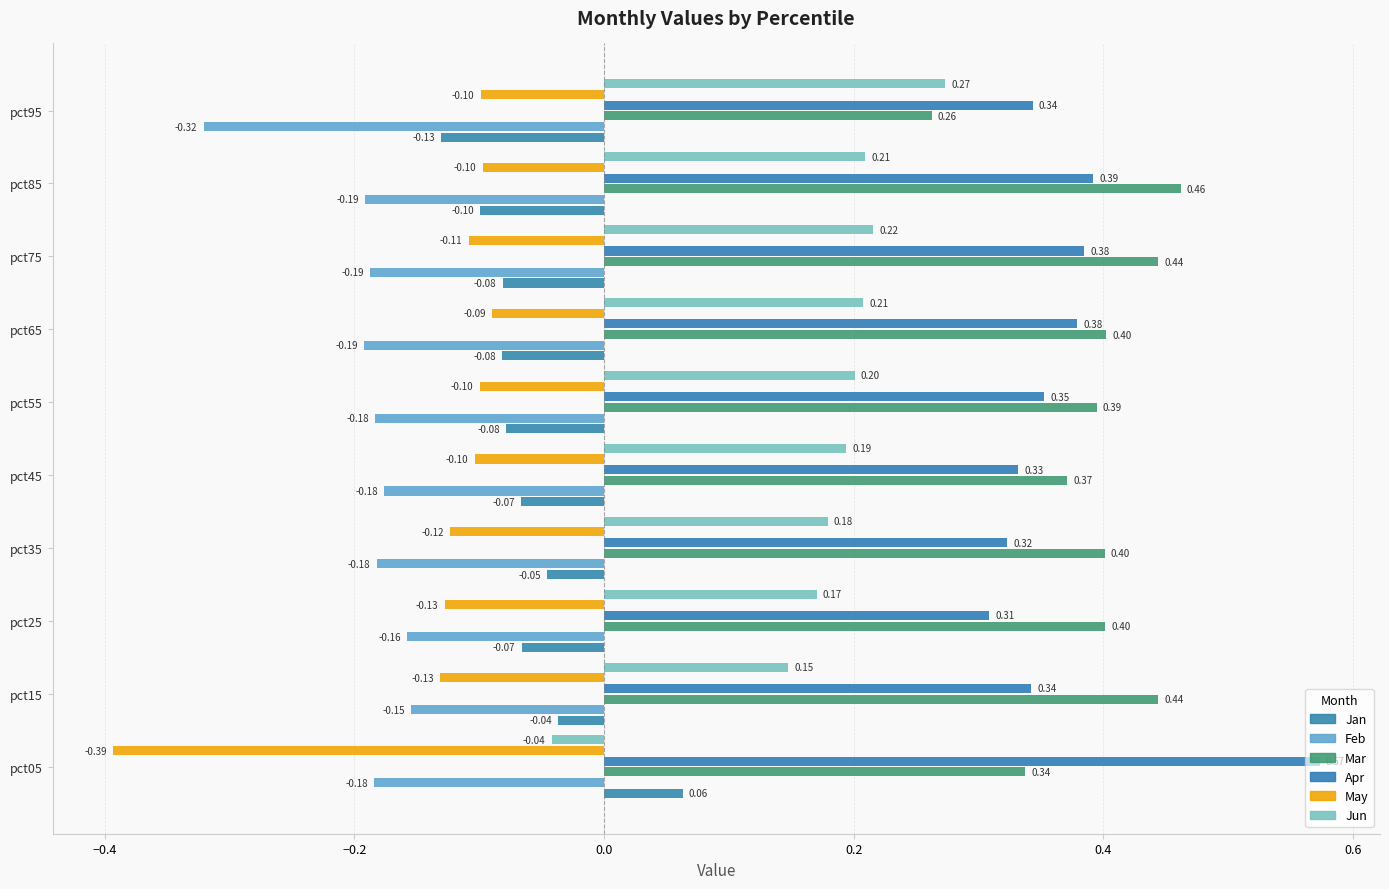

At which category is the sum across all series the highest?

pct85